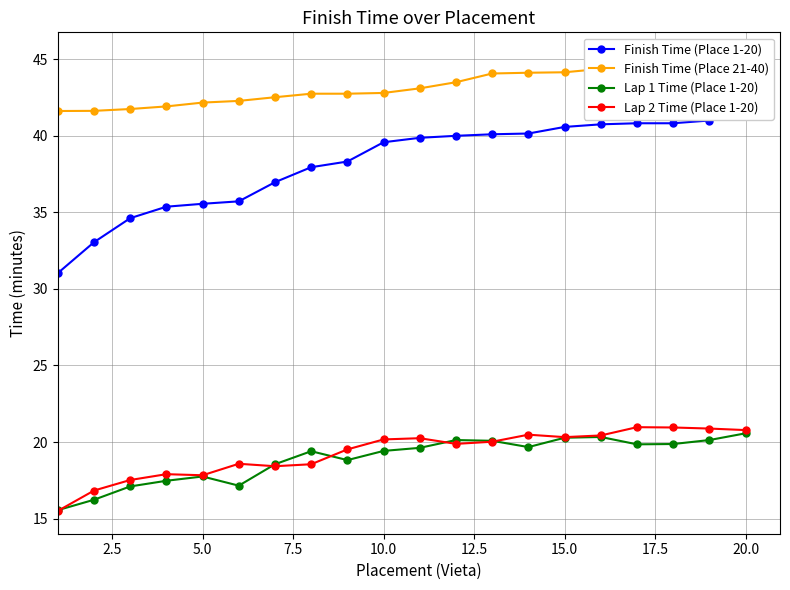

True or false: Lap 2 Time (Place 1-20) has more than 0 points higher than both neighbors.

True